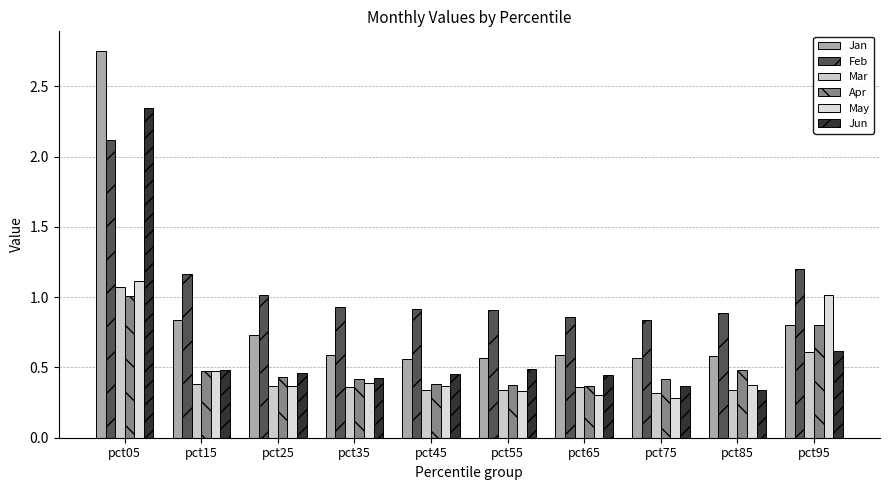

Rank the series at pct45 from highest to lowest value.

Feb, Jan, Jun, Apr, May, Mar